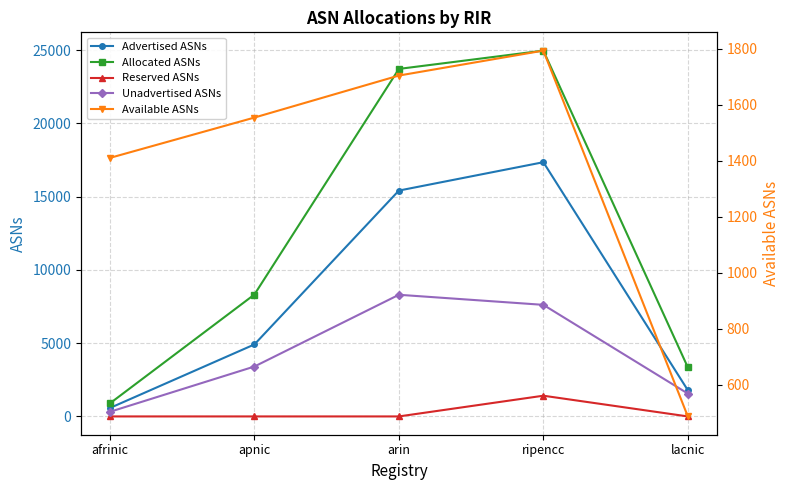

What is the label of the 4th point from the left?

ripencc